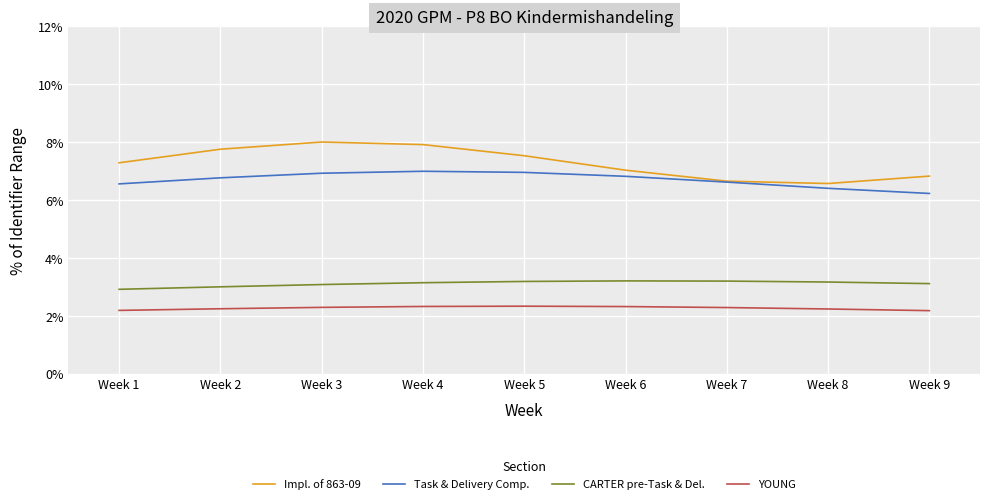

What is the difference between the highest and lowest values at Week 6?

4.7